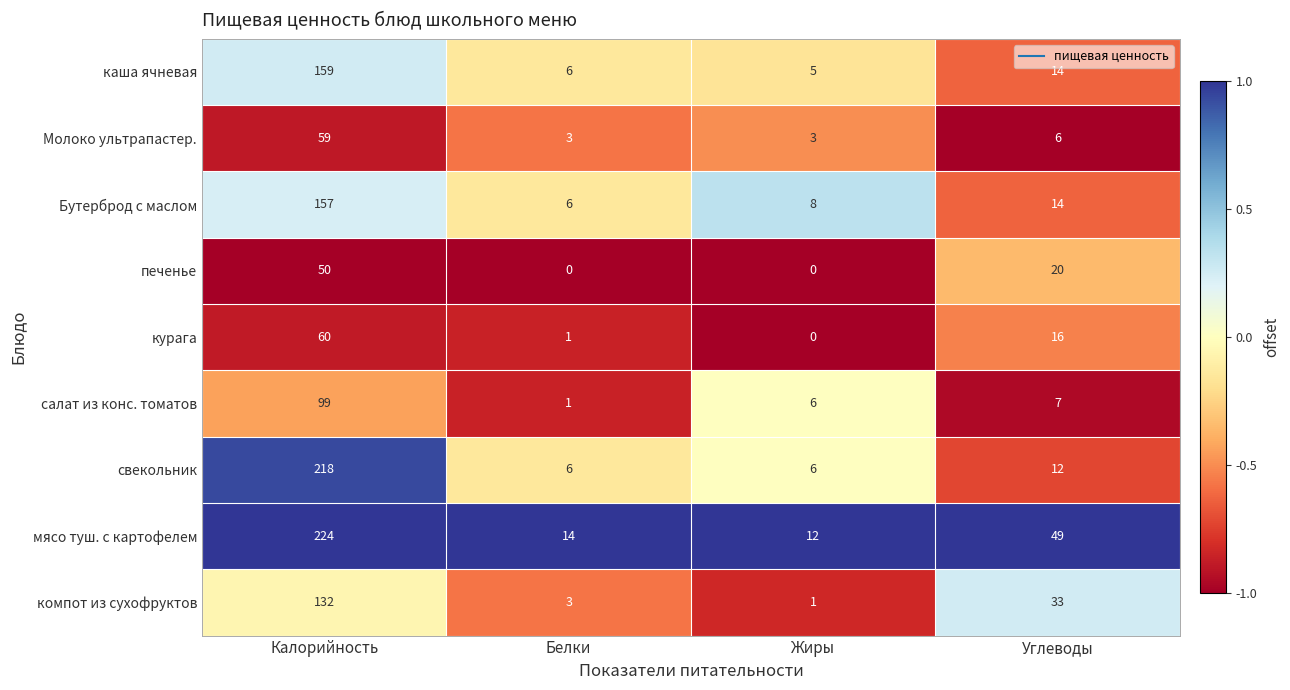

What value does the Молоко ультрапастер. series have at Жиры?

3